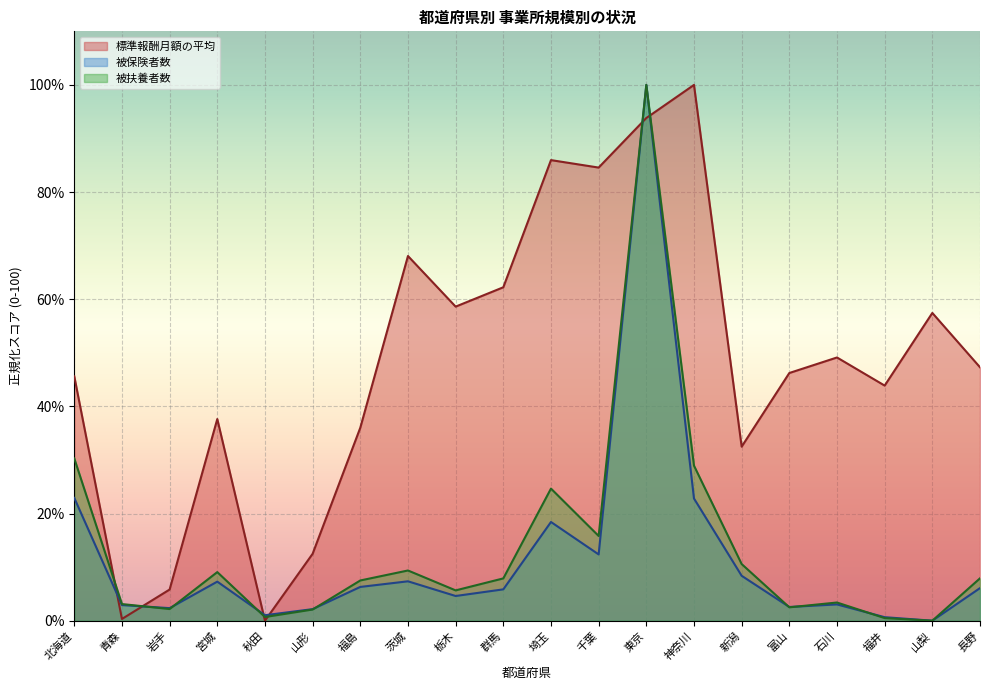

What position from the left is 青森?

2